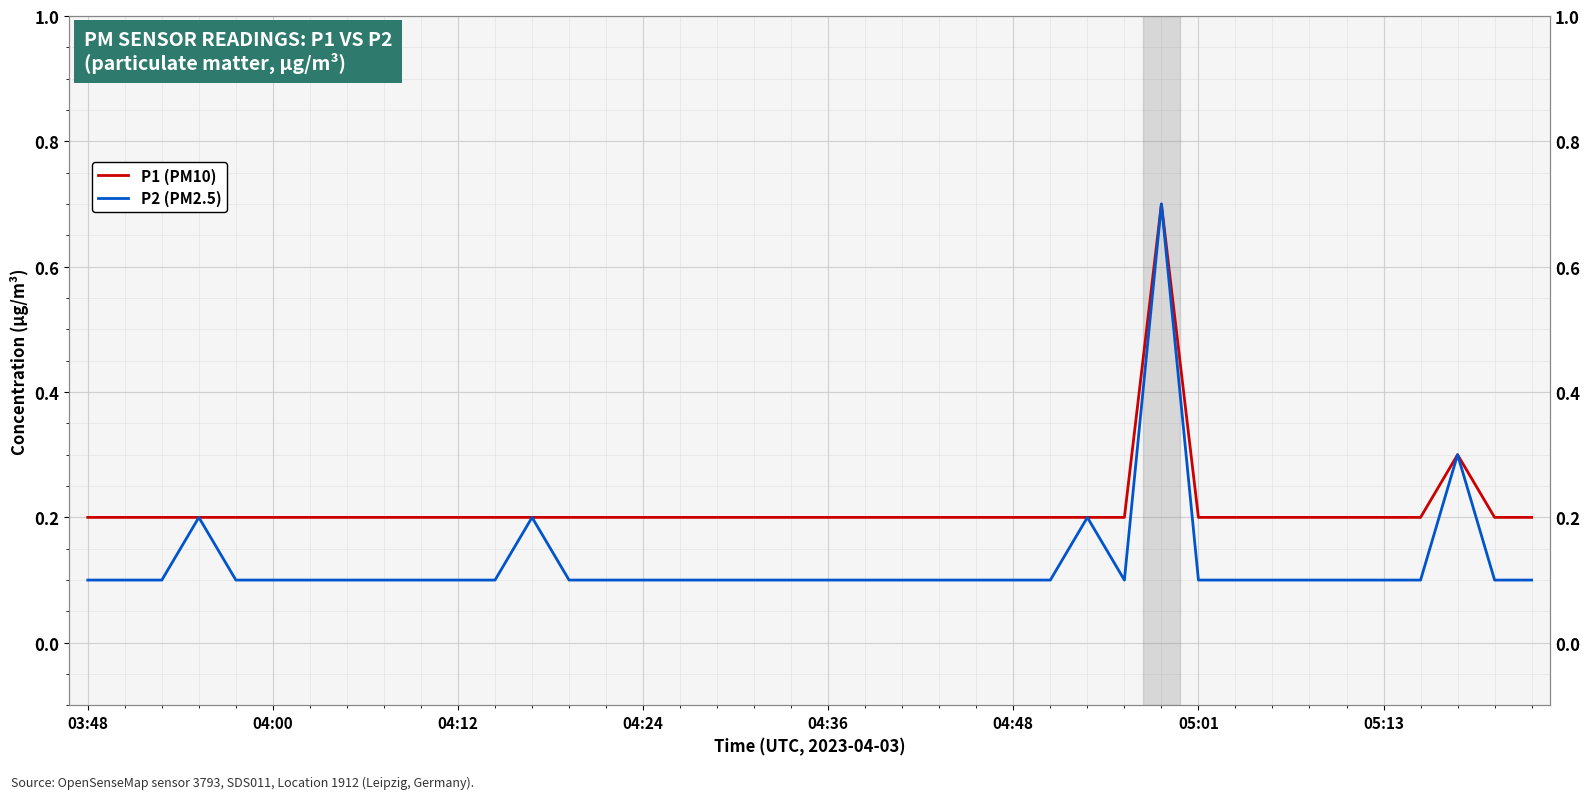

Rank the series at 18 from highest to lowest value.

P1 (PM10), P2 (PM2.5)